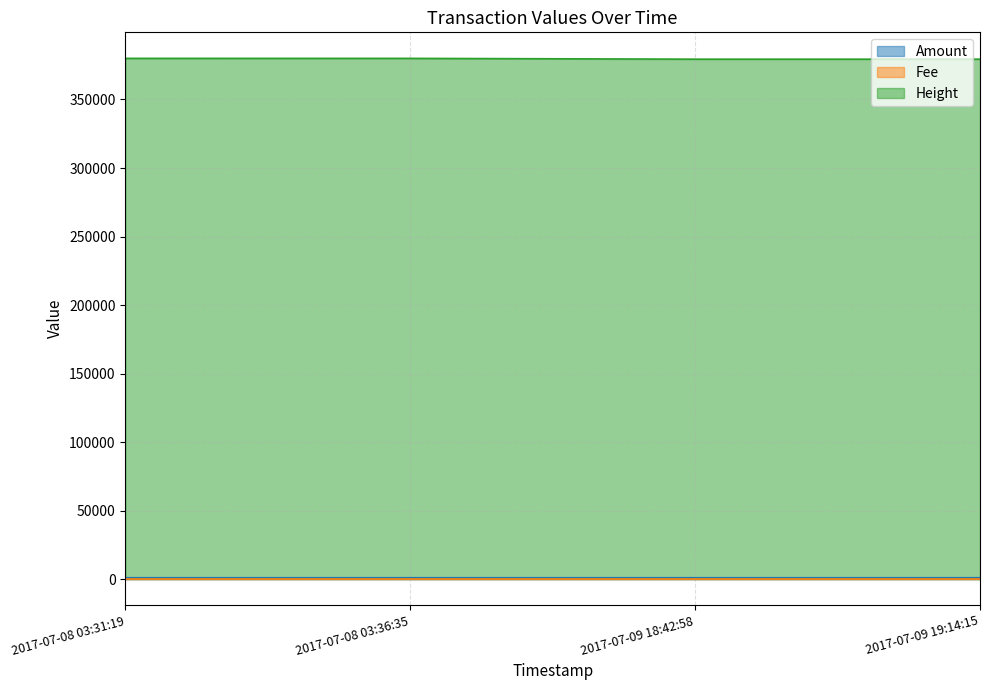

True or false: Height and Amount cross at least once.

False